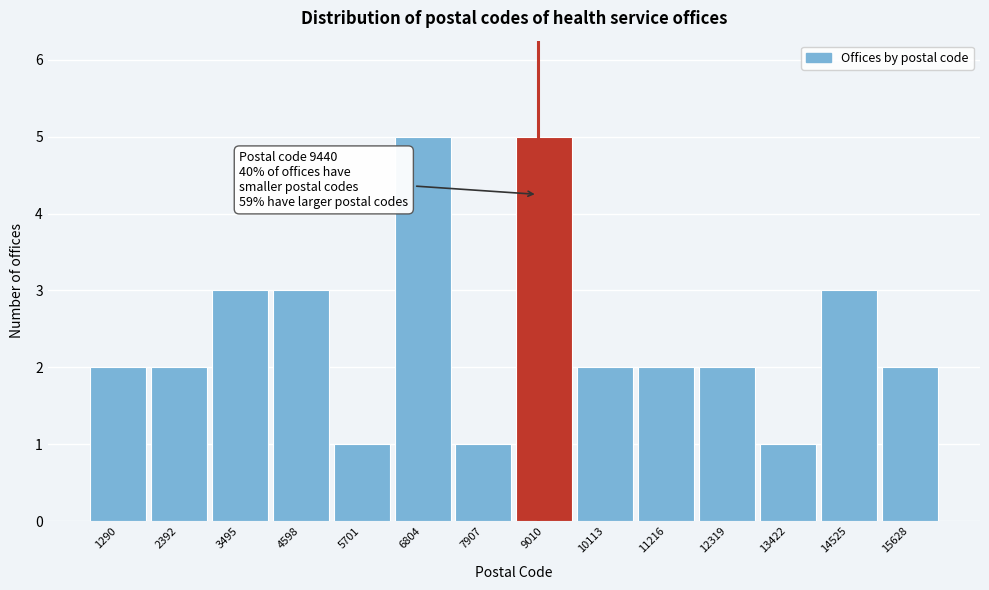

Reading left to right, extract all data points from this chart.

2	2	3	3	1	5	1	5	2	2	2	1	3	2